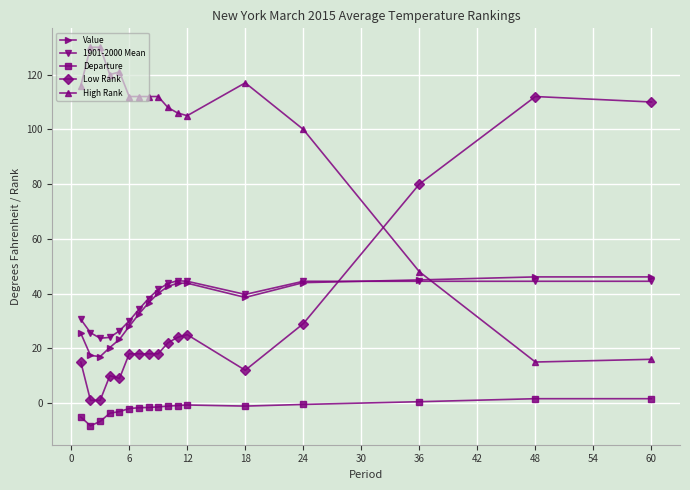

True or false: Low Rank and Value intersect in this chart.

True